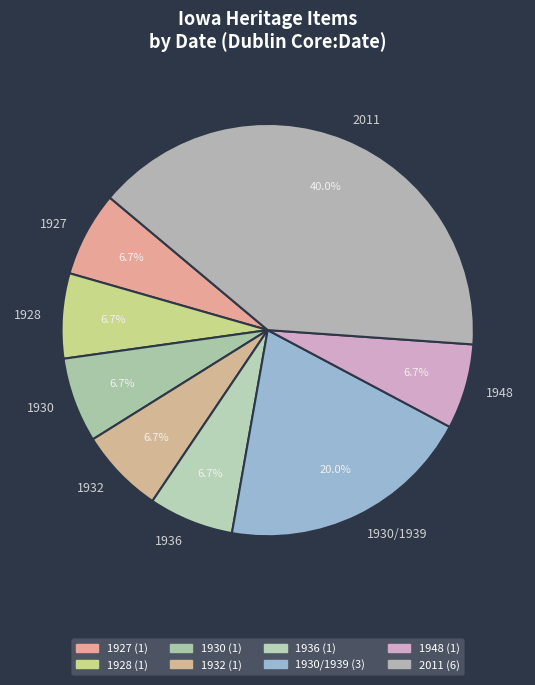

Do 1936 and 1928 together represent more than half of the pie?

No